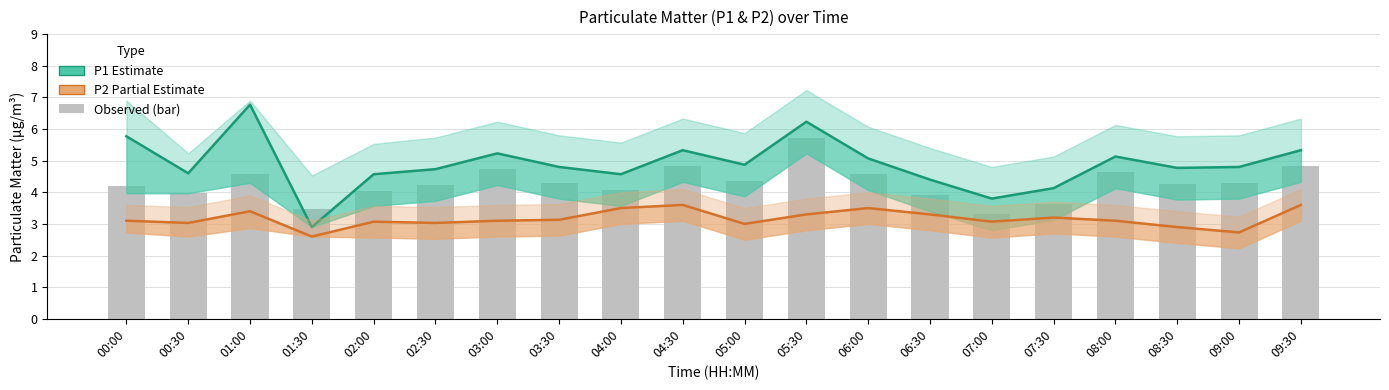

What is the average value of the P2 (Partial Estimate) series?

3.2